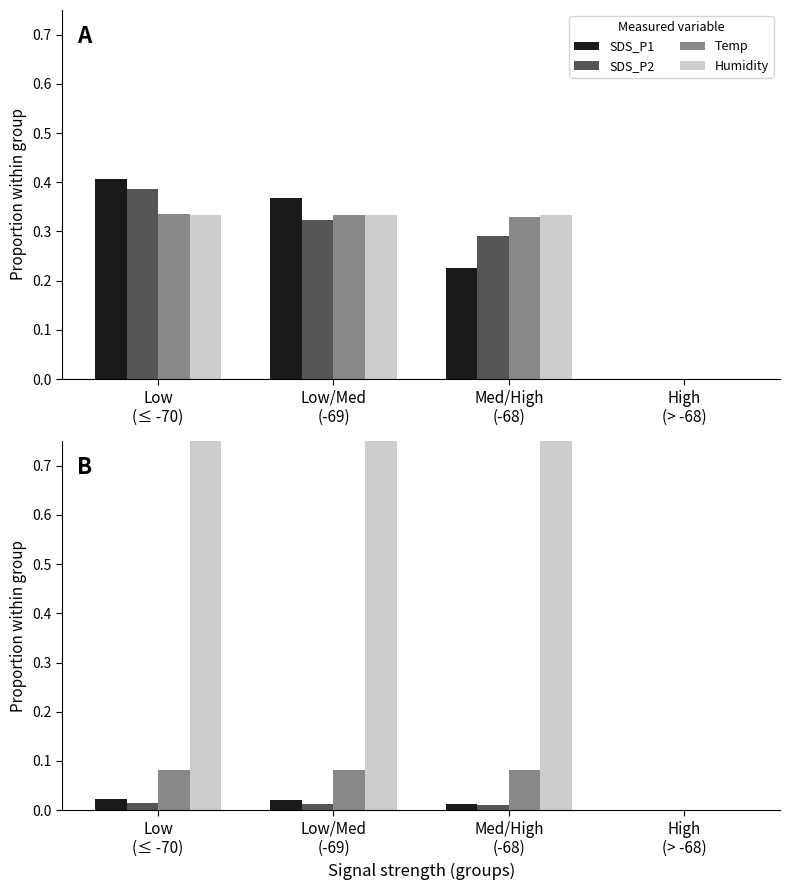

The value of SDS_P2 at High
(> -68) is 0.0. True or false?

True